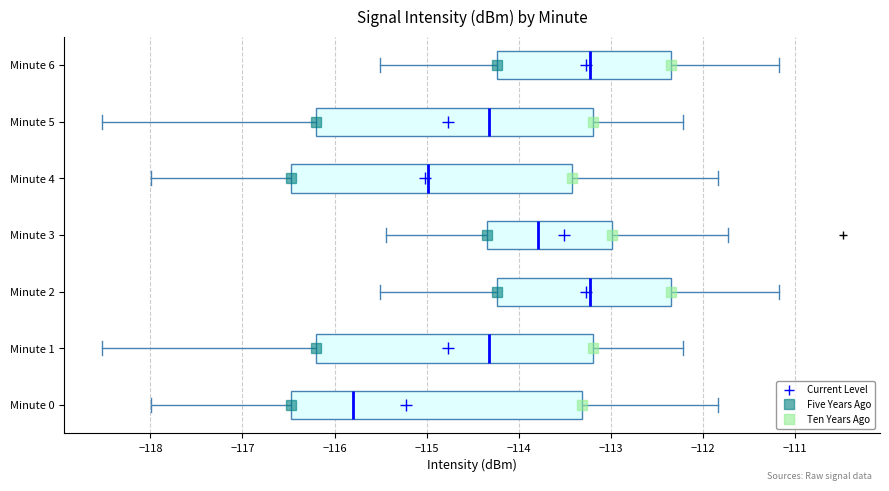

Which box is the widest, from its left edge to its right edge?

Minute 0